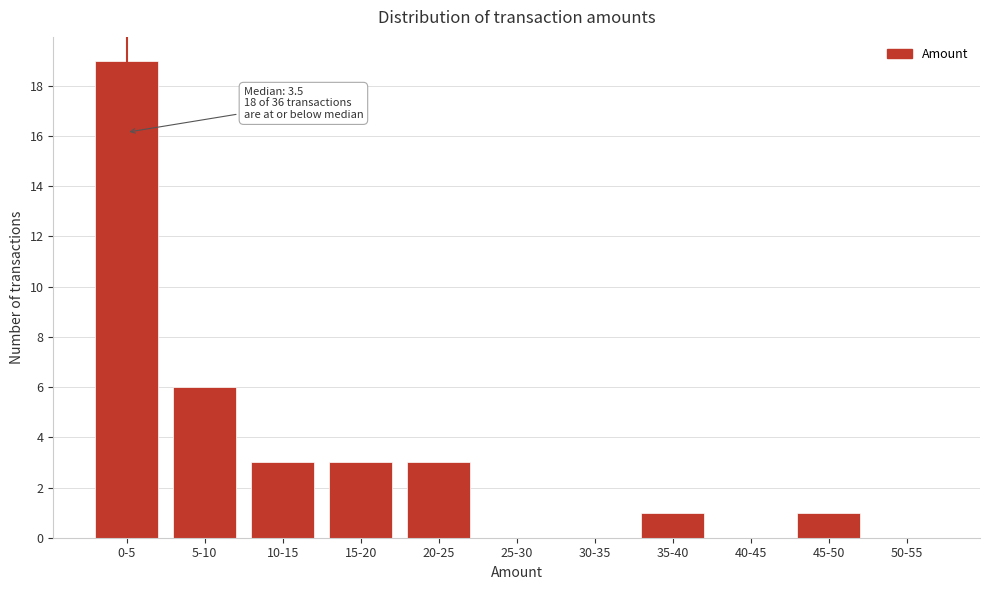

Reading right to left, extract all data points from this chart.

50-55=0	45-50=1	40-45=0	35-40=1	30-35=0	25-30=0	20-25=3	15-20=3	10-15=3	5-10=6	0-5=19